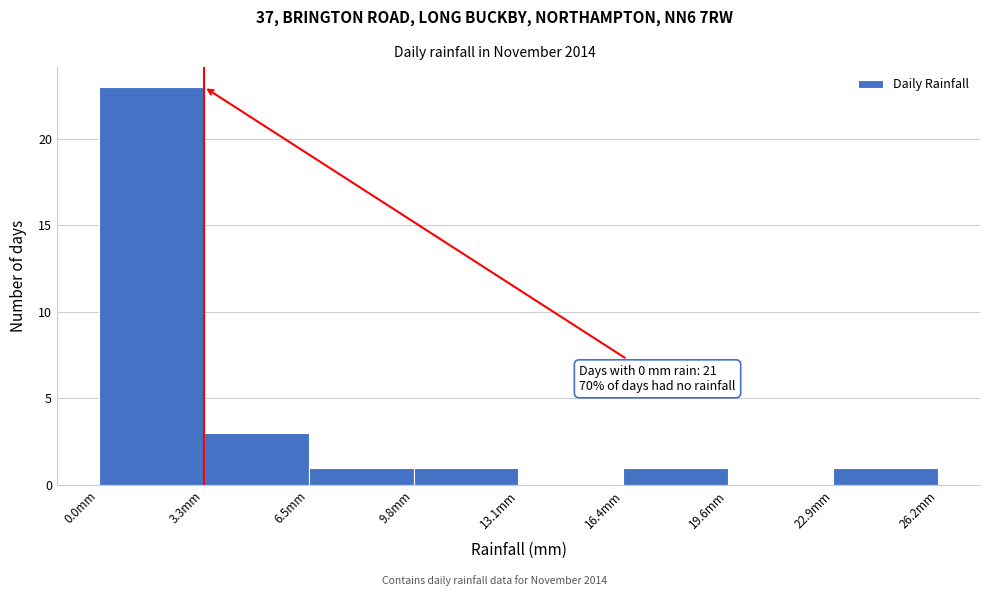

Over which range of the x-axis is the bar tallest?

0.0 to 3.5